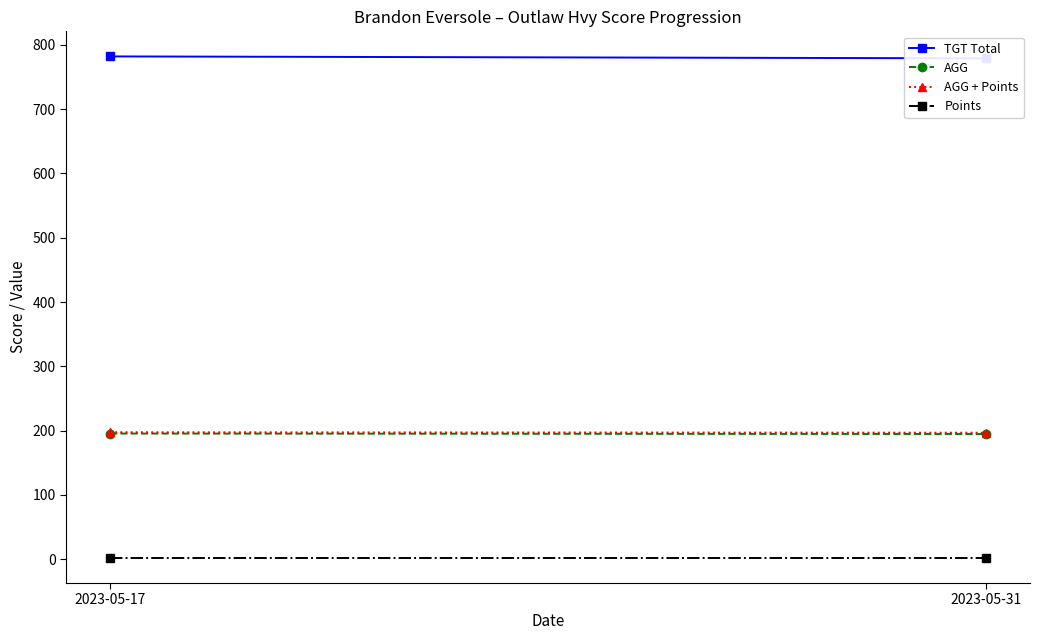

How many lines are shown in the chart?

4